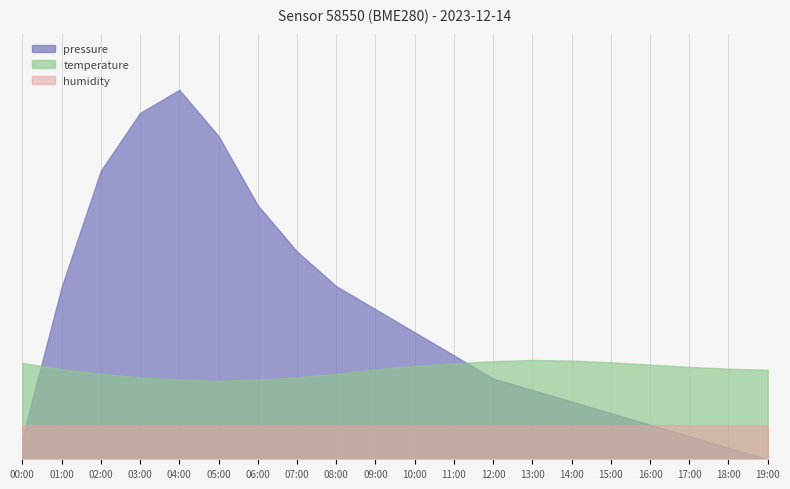

What are all the series names shown in the legend?

pressure, temperature, humidity